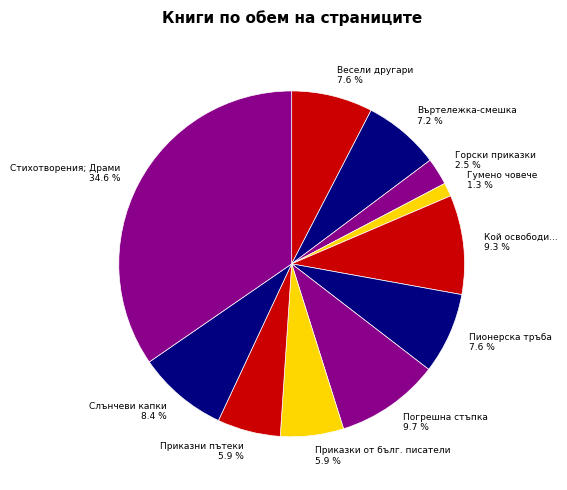

Combined, what portion of the pie is Приказни пътеки and Въртележка-смешка?

13.1%